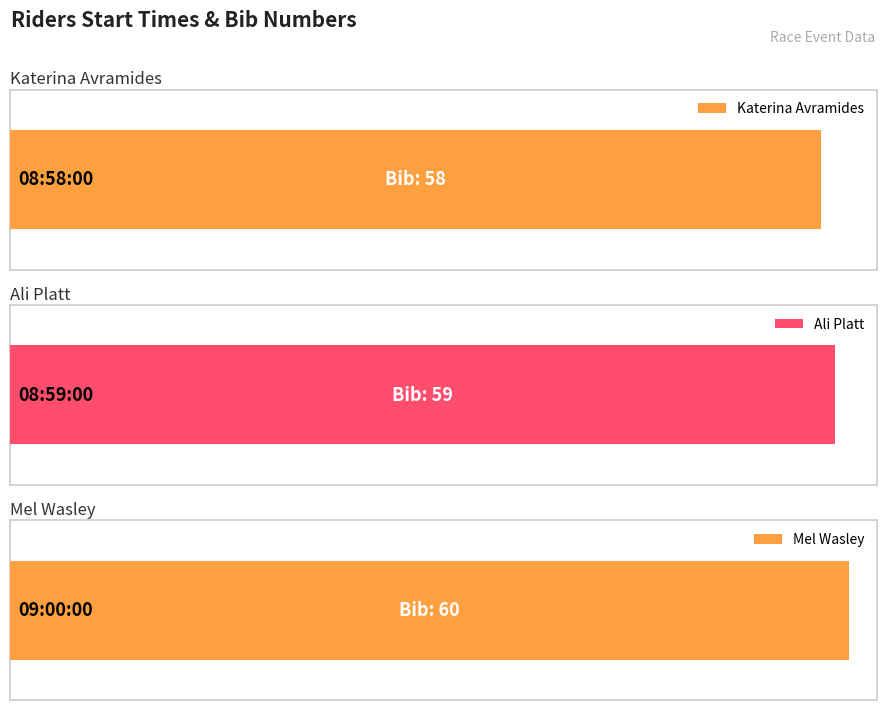

How many values exceed 59?

1